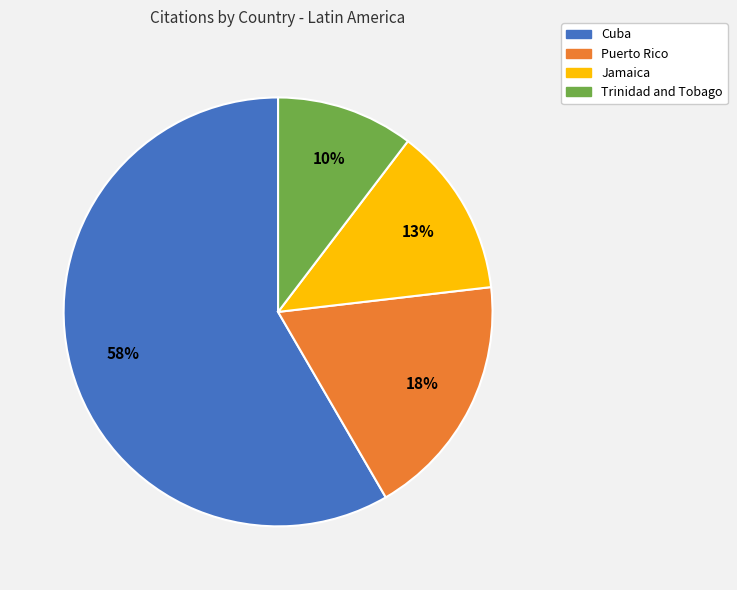

The Cuba slice represents 58% of the pie. True or false?

True